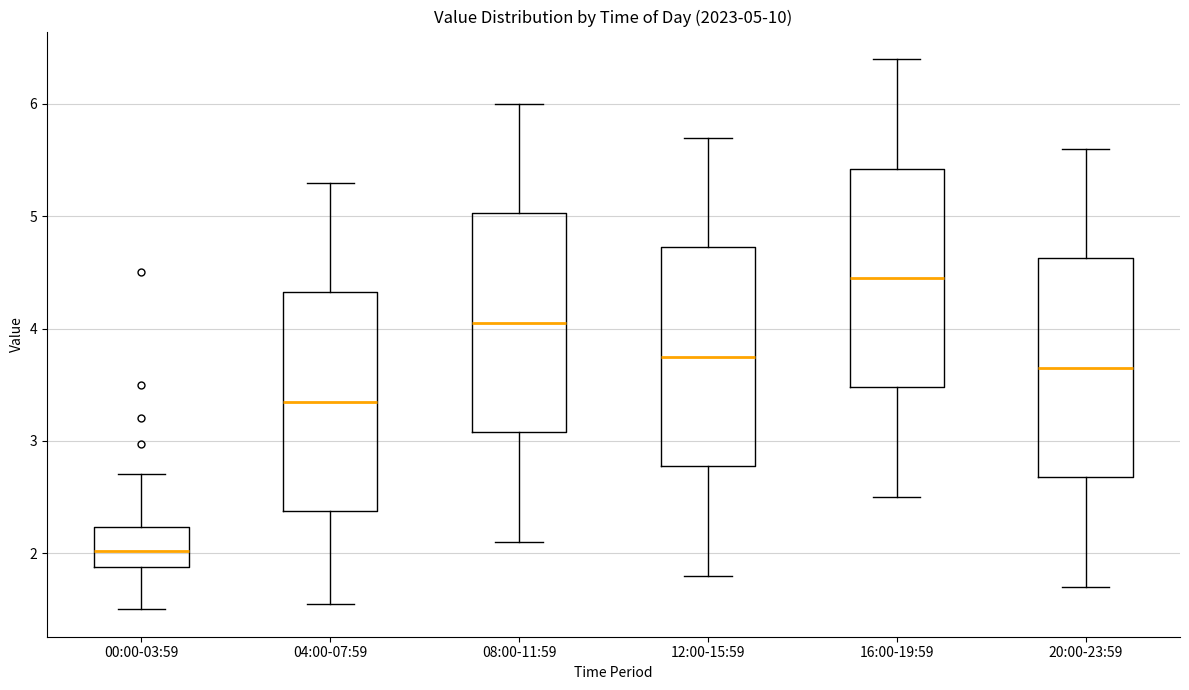

Which box has the lowest median line?

00:00-03:59